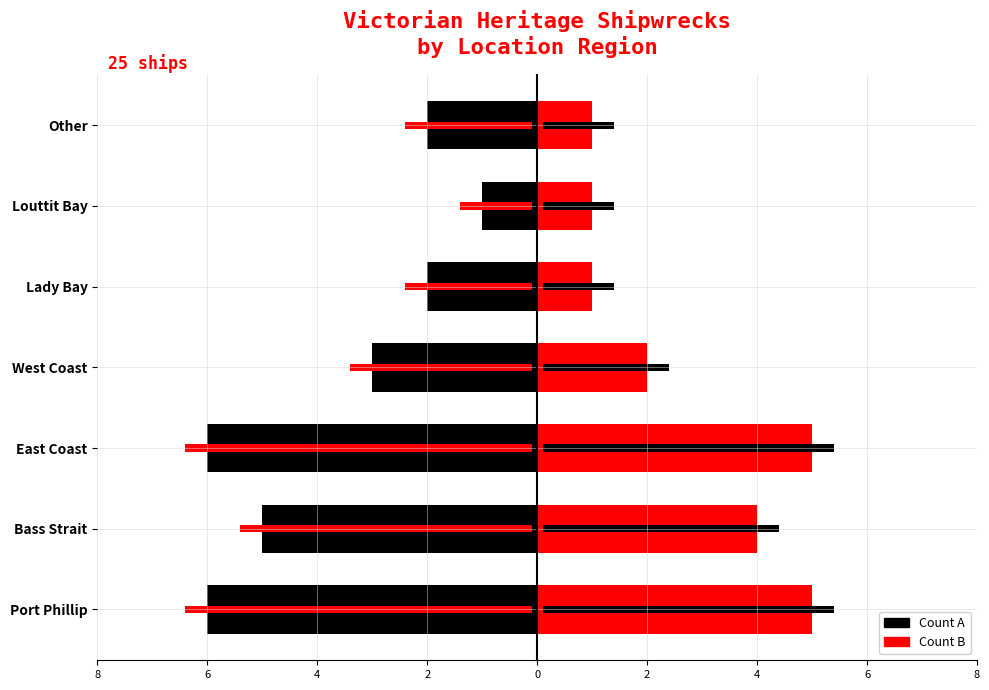

Reading left to right, transcribe all the data shown in this chart.

Ships (left): -6	-5	-6	-3	-2	-1	-2
Ships (right): 5	4	5	2	1	1	1